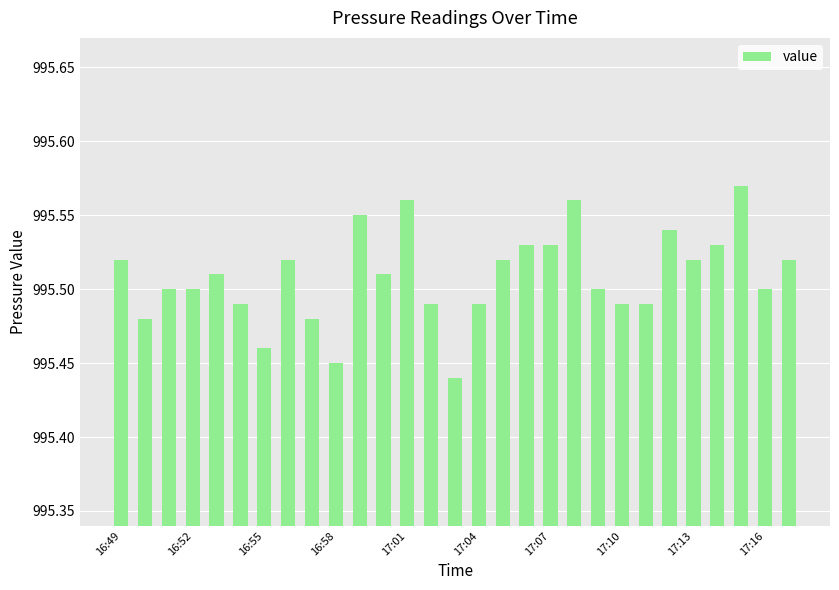

What is the sum of all values?

28869.8